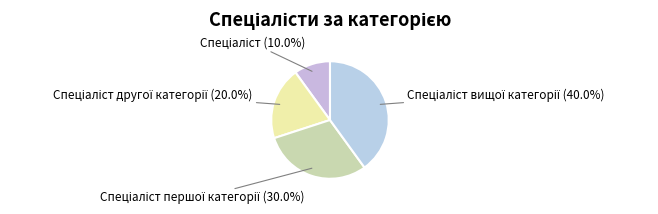

Is there any slice that represents more than half of the pie?

No